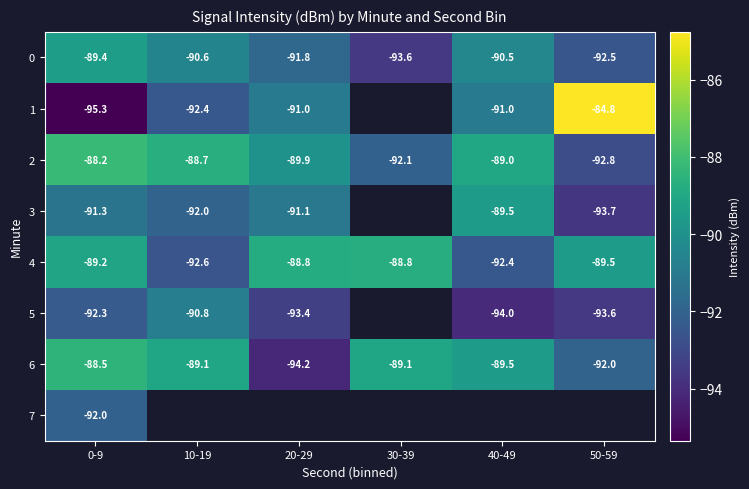

Is it true that 5 equals -93.4 at 20-29?

True